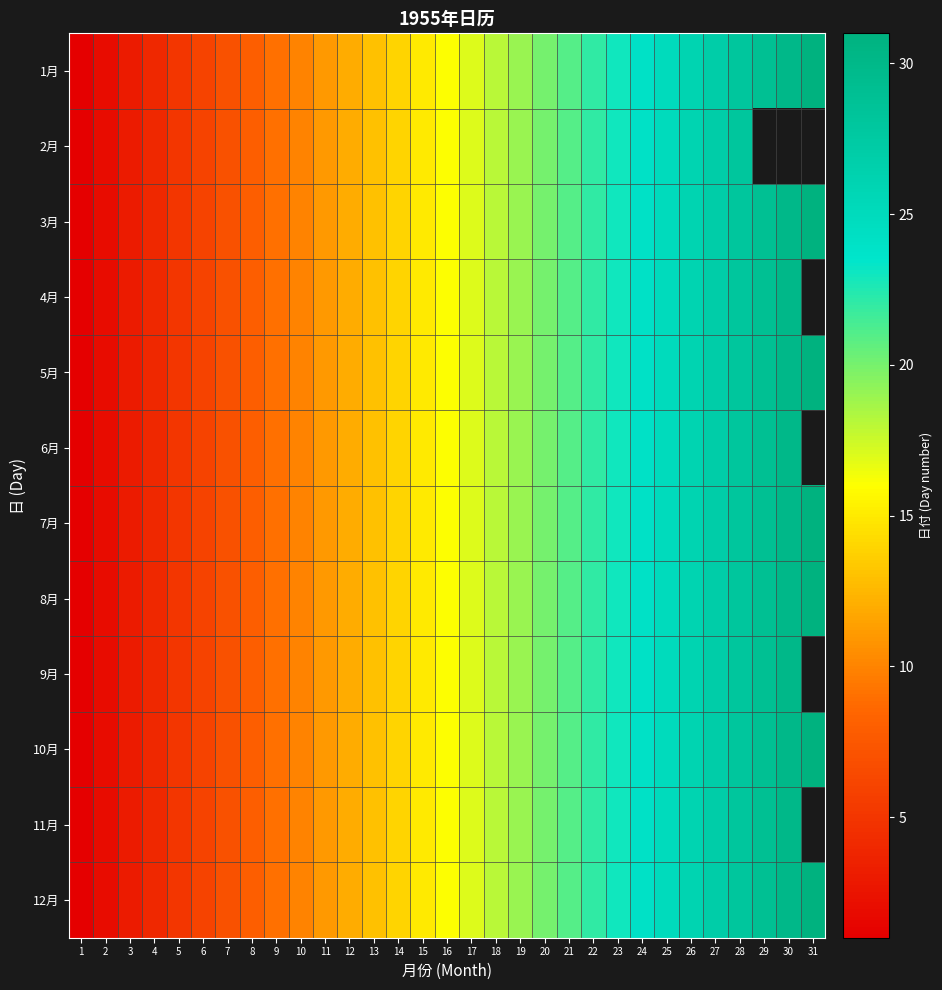

What is the maximum value shown in the chart?

31.0